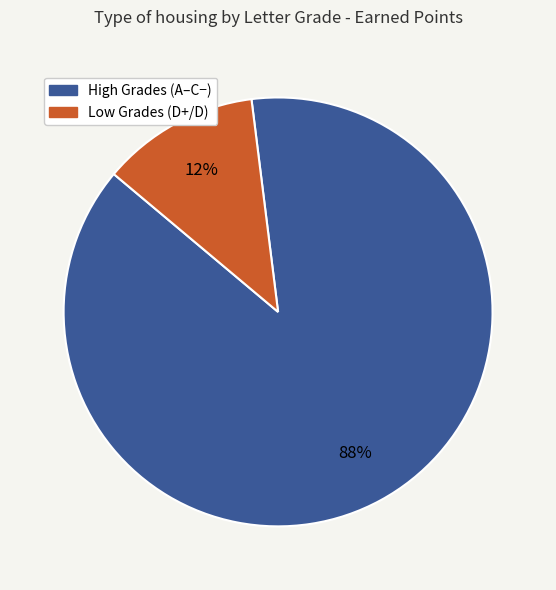

To the nearest percent, what is the difference between the largest and smallest slice percentages?

76%